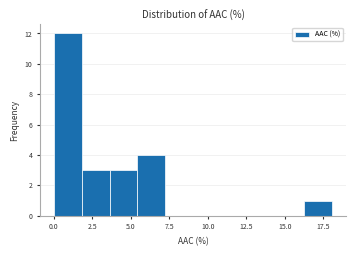

Read against the x-axis, roughly where is the centre of the tallest bar?

1.0